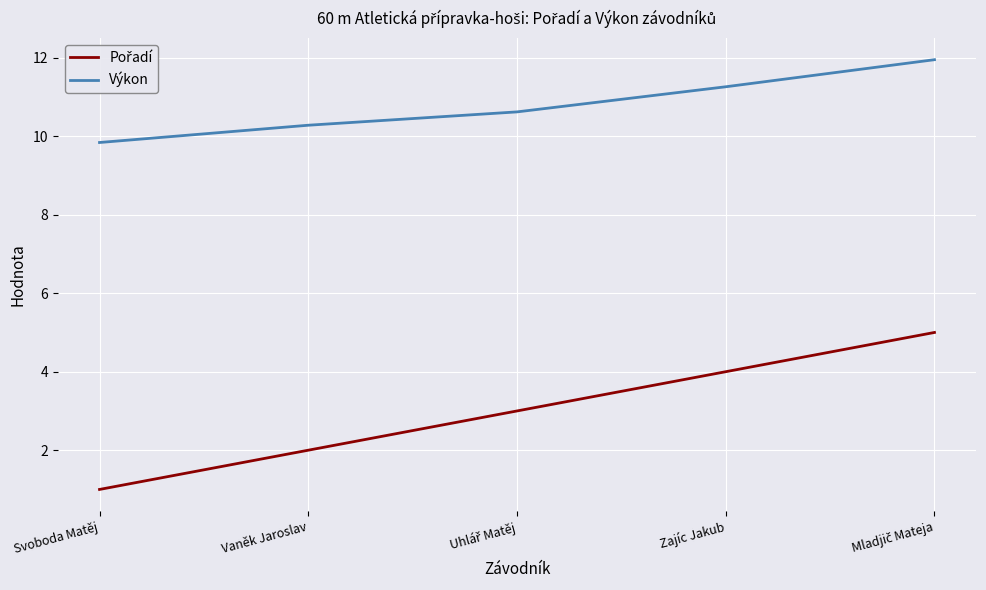

What position from the right is Vaněk Jaroslav?

4